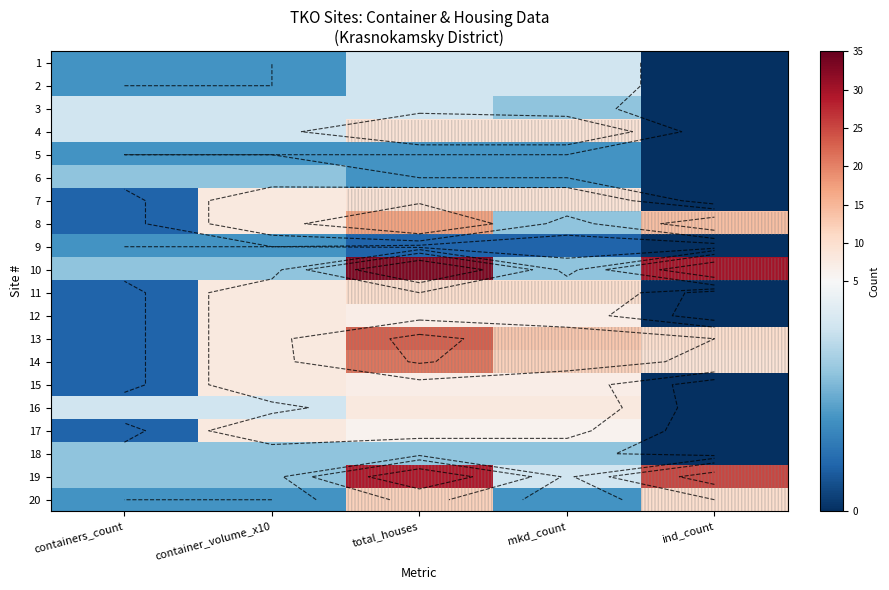

How many values in the 12 series exceed 7?

1